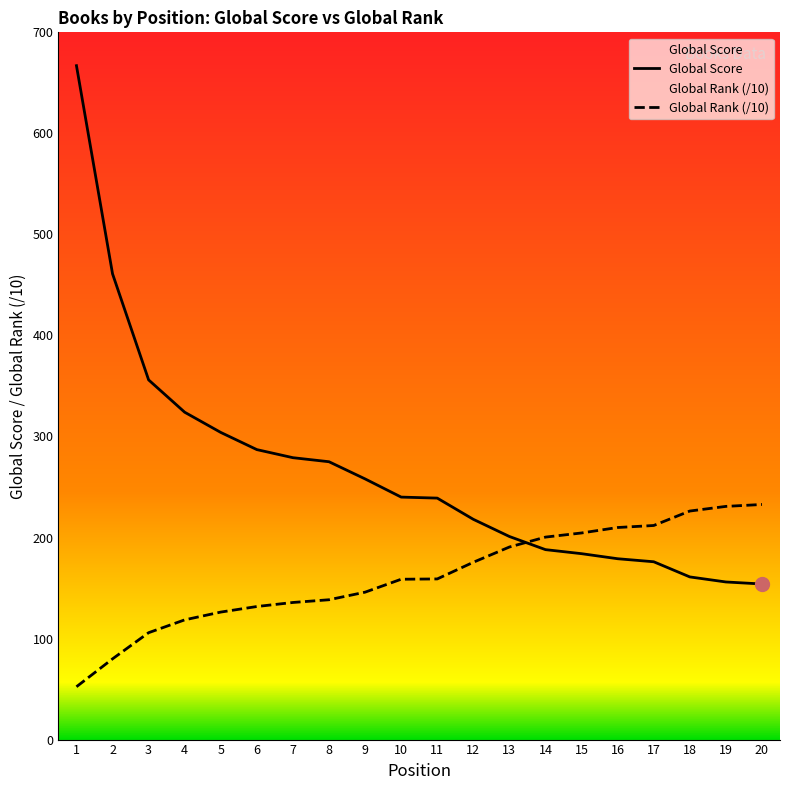

At 9, list the series in order from smallest to largest.

Global Rank (/10), Global Score